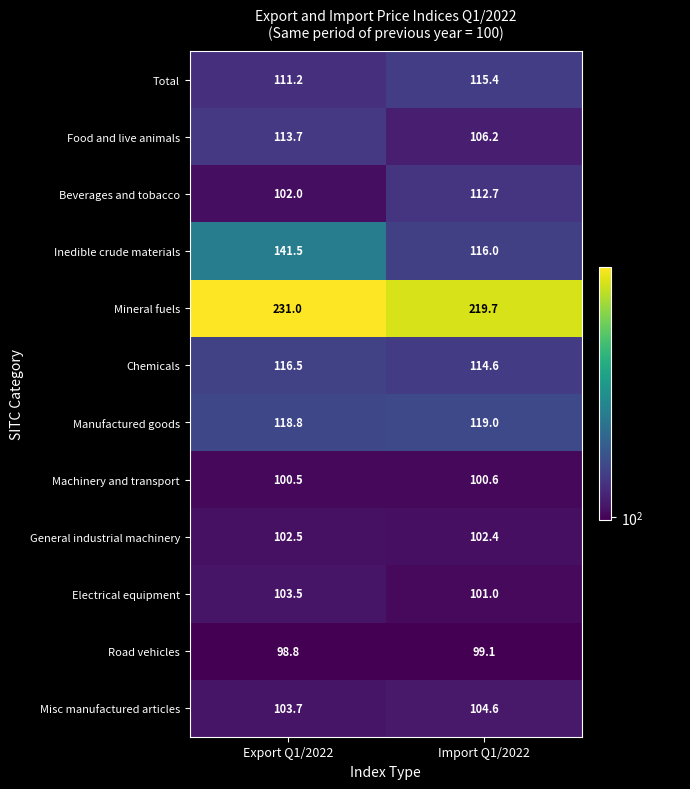

Between Export Q1/2022 and Import Q1/2022, which series saw the biggest shift?

Inedible crude materials